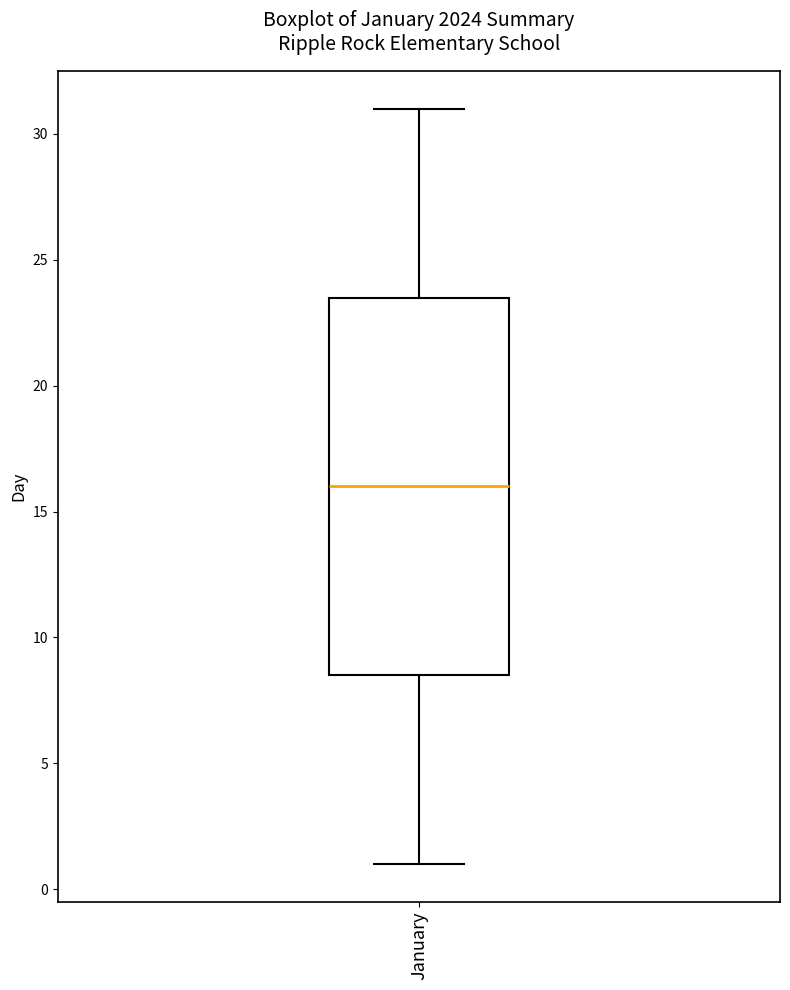

Transcribe this box plot: give where the median line is, the range the box spans, and where the two whiskers end, as read against the y-axis. The values are not printed on the chart, so give them approximately, as read against the axis.

median 16.0, box 8.5 to 23.5, whiskers 1.0 to 31.0